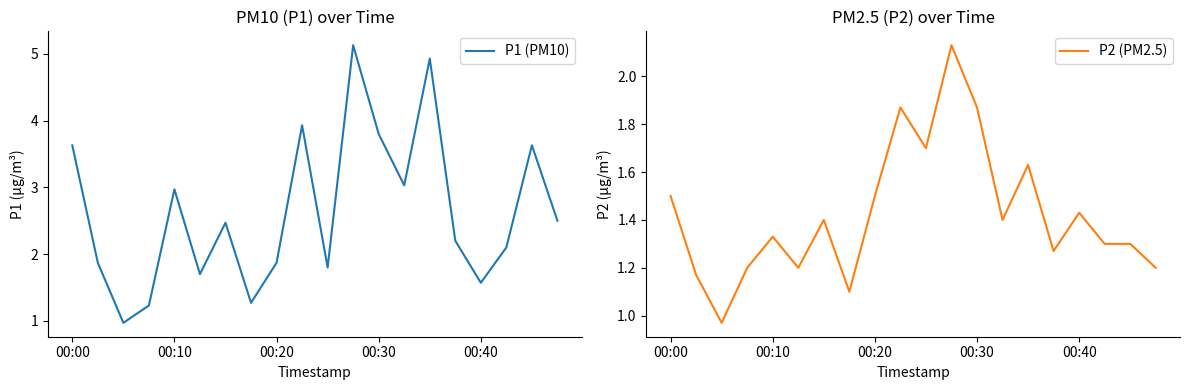

True or false: P1 (PM10) and P2 (PM2.5) cross at least once.

False